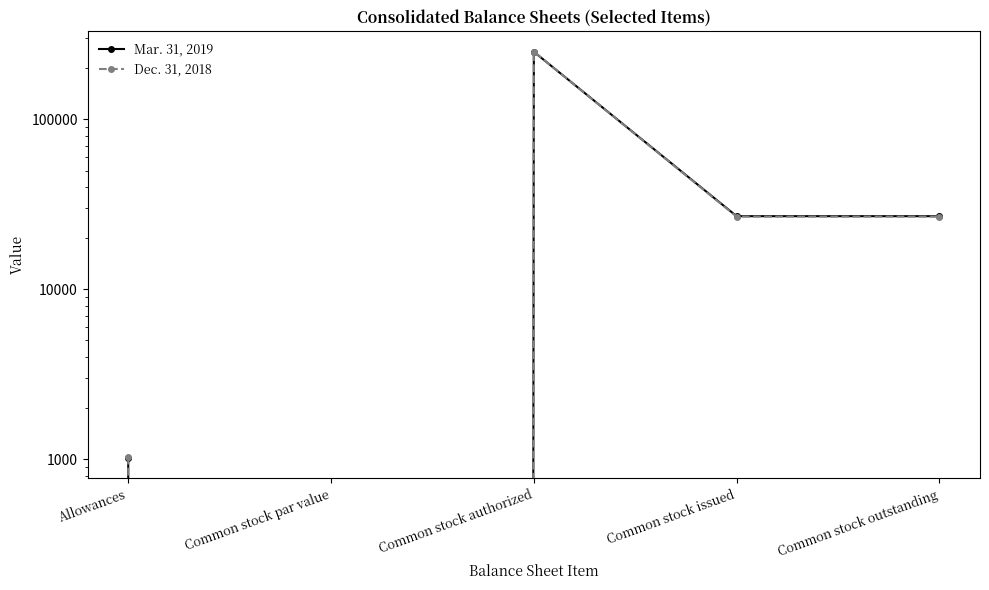

Reading right to left, extract all data points from this chart.

Mar. 31, 2019: 26934	26934	250000	0	1019
Dec. 31, 2018: 26780	26780	250000	0	1034